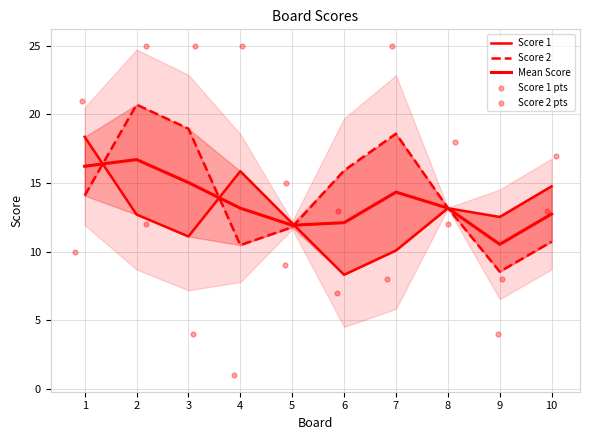

Is the value of Mean Score at 8 greater than the value of Score 1 at 2?

Yes